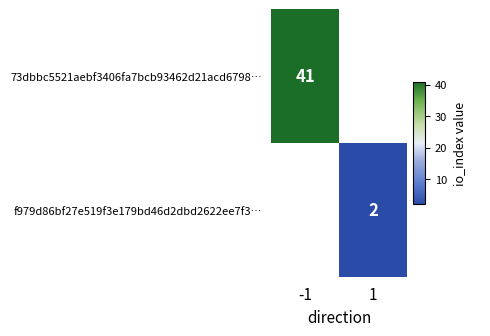

The value of f979d86bf27e519f3e179bd46d2dbd2622ee7f3… at 1 is 0. True or false?

False